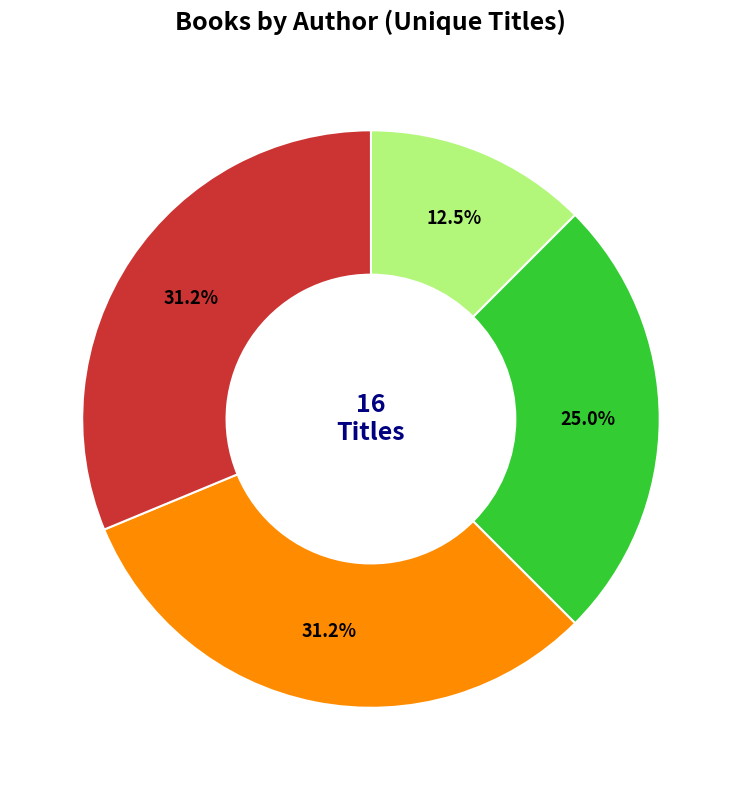

Is there a majority slice in this chart?

No